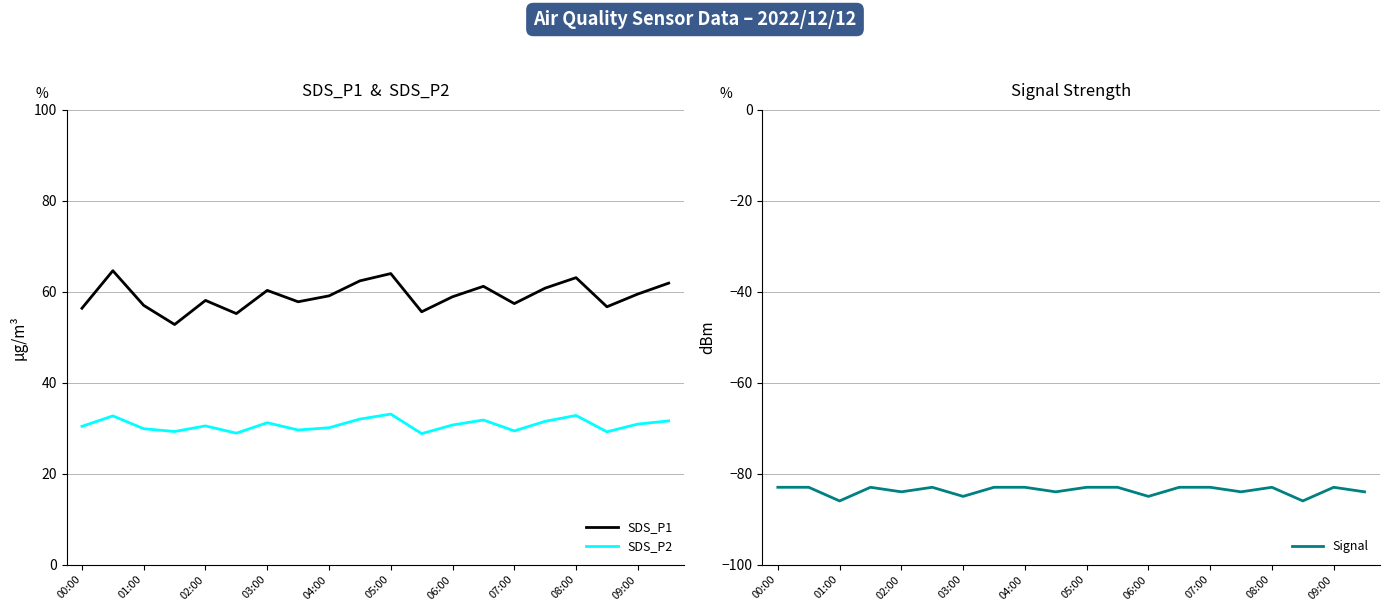

What is the difference between the second highest and minimum values in the Signal series?

3